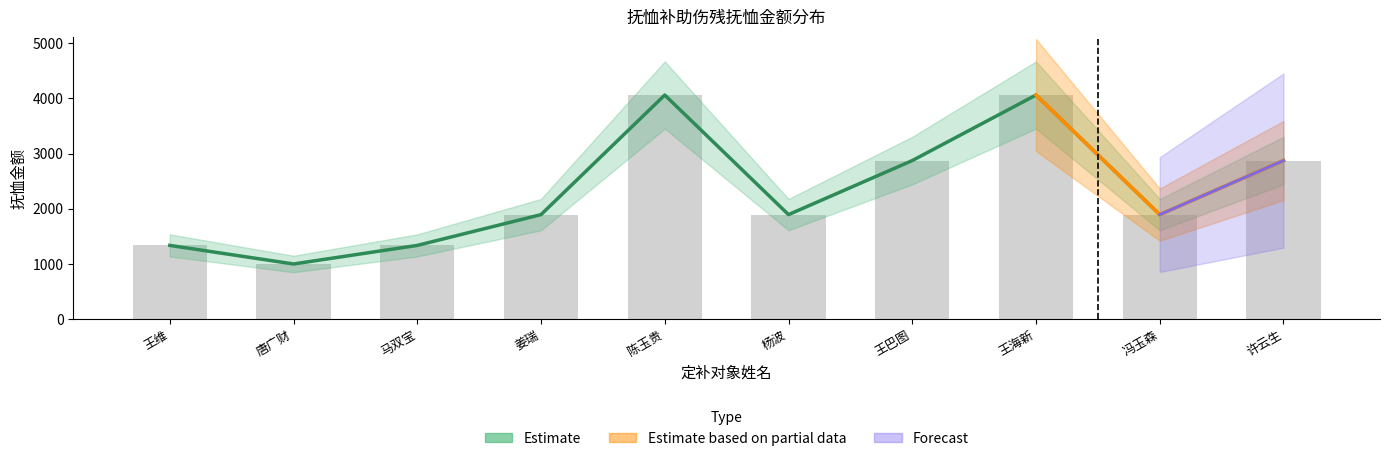

Reading left to right, extract all data points from this chart.

王维=1334.0	唐广财=997.0	马双宝=1334.0	姜瑞=1892.5	陈玉贵=4061.1	杨波=1892.5	王巴图=2872.6	王海新=4061.1	冯玉森=1892.5	许云生=2872.6